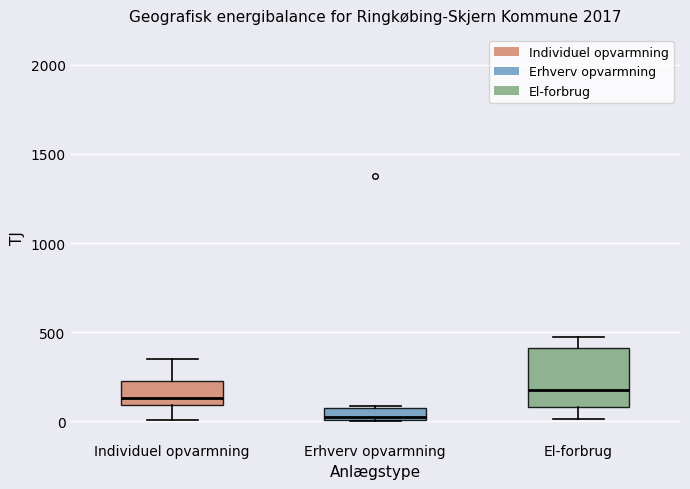

Where does the median line of the box for El-forbrug sit on the y-axis? The values are not printed on the chart, so give them approximately, as read against the axis.

150